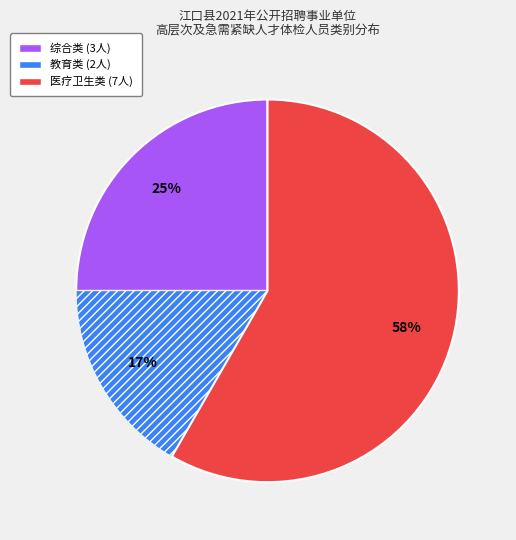

The 医疗卫生类 slice represents 58% of the pie. True or false?

True